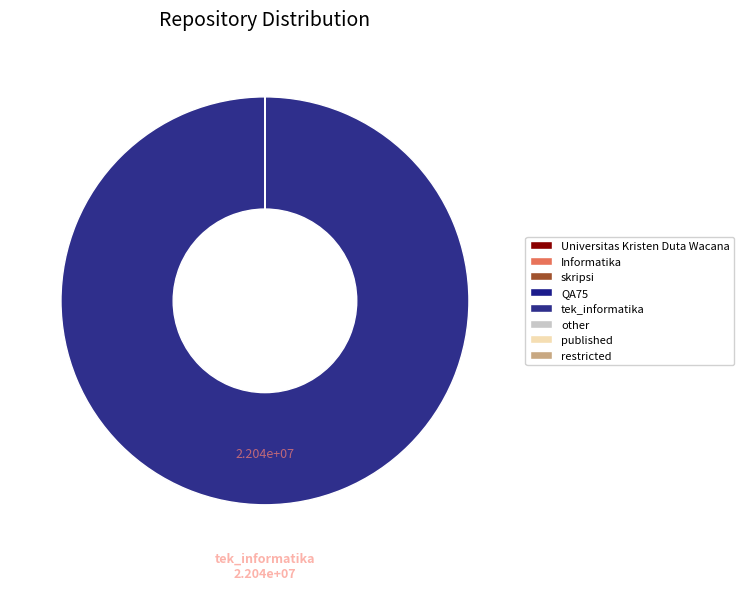

How many segments does this pie chart have?

8